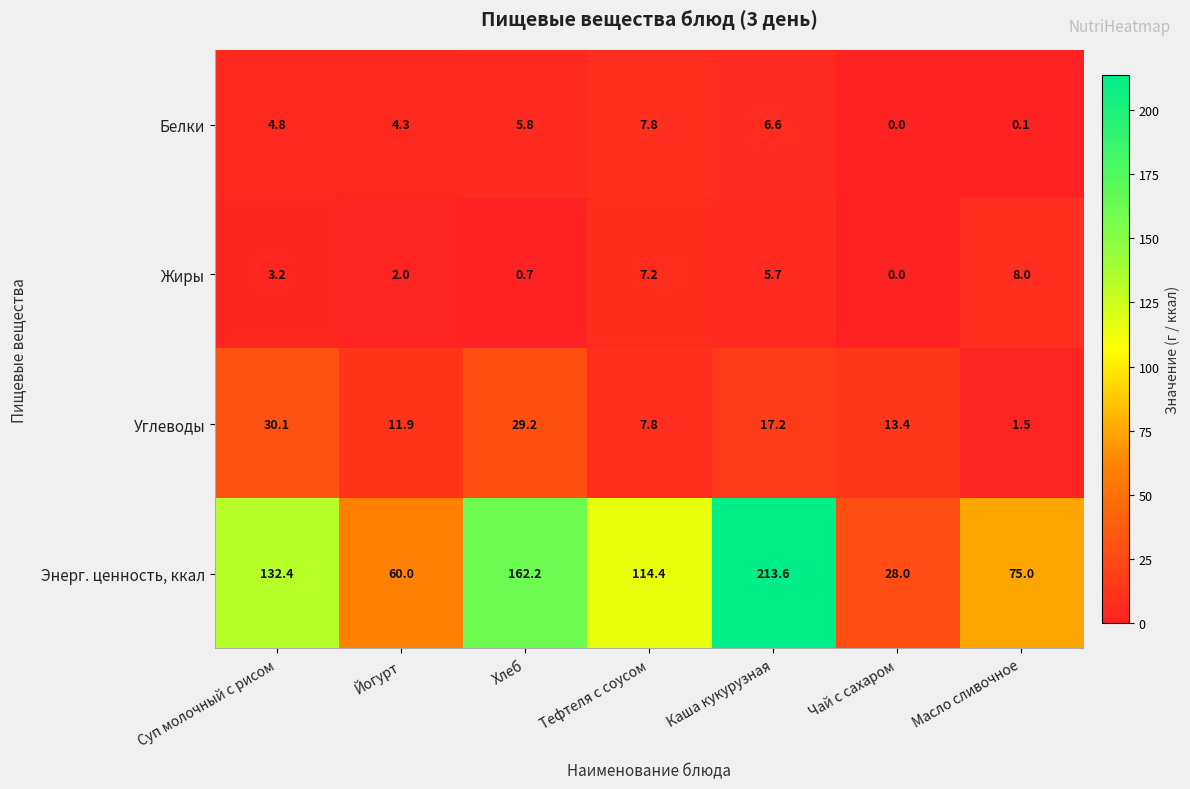

Reading left to right, transcribe all the data shown in this chart.

Белки: 4.8	4.3	5.8	7.8	6.6	0.0	0.1
Жиры: 3.2	2.0	0.7	7.2	5.7	0.0	8.0
Углеводы: 30.1	11.9	29.2	7.8	17.2	13.4	1.5
Энерг. ценность, ккал: 132.4	60.0	162.2	114.4	213.6	28.0	75.0